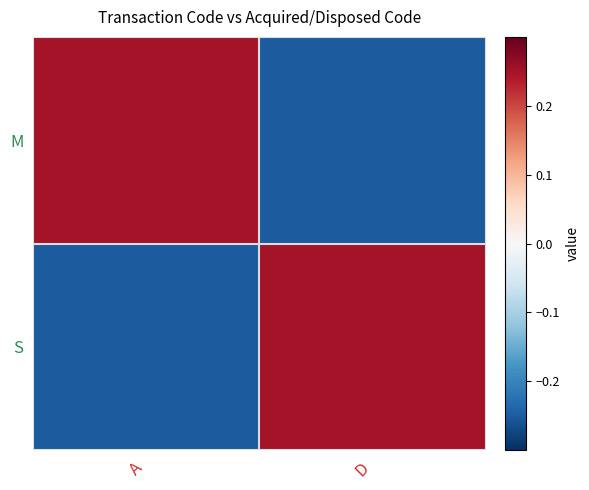

How many categories are shown in the chart?

2